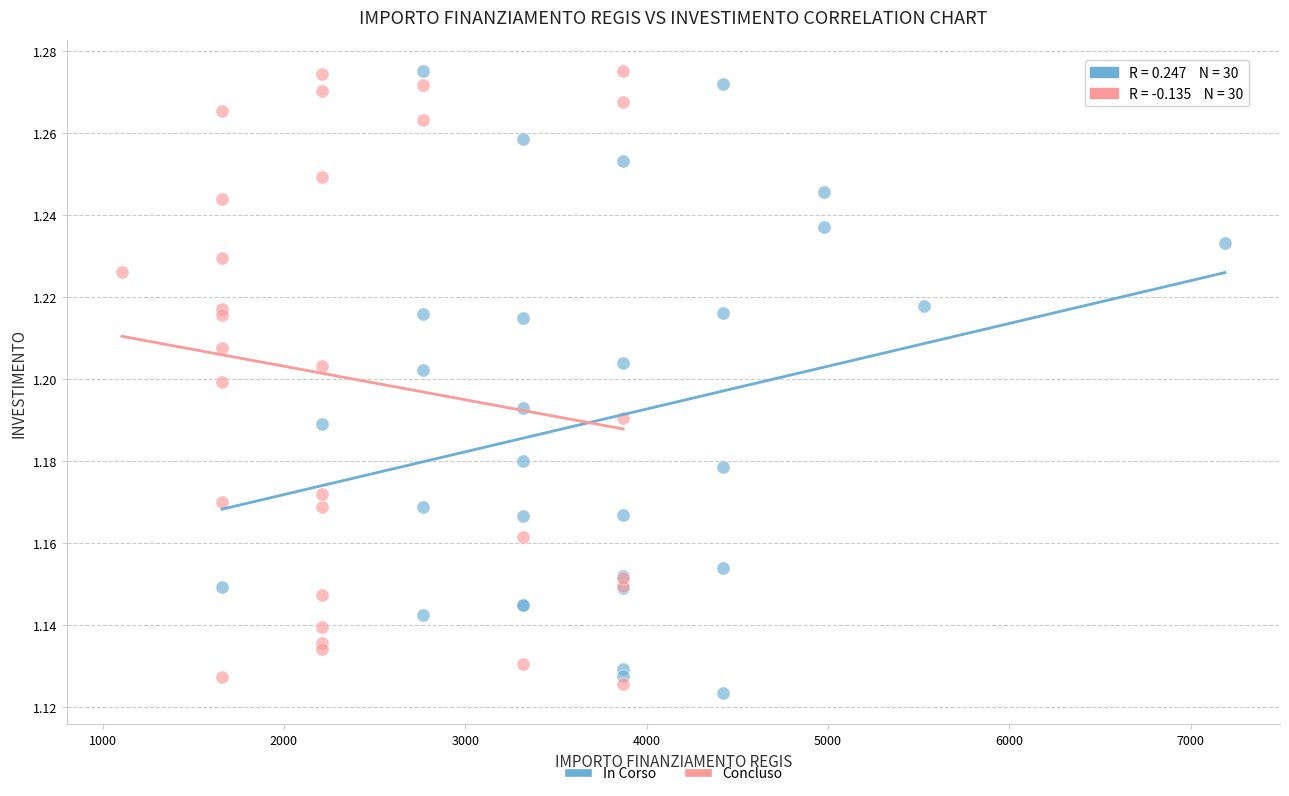

What are all the series names shown in the legend?

In Corso, Concluso